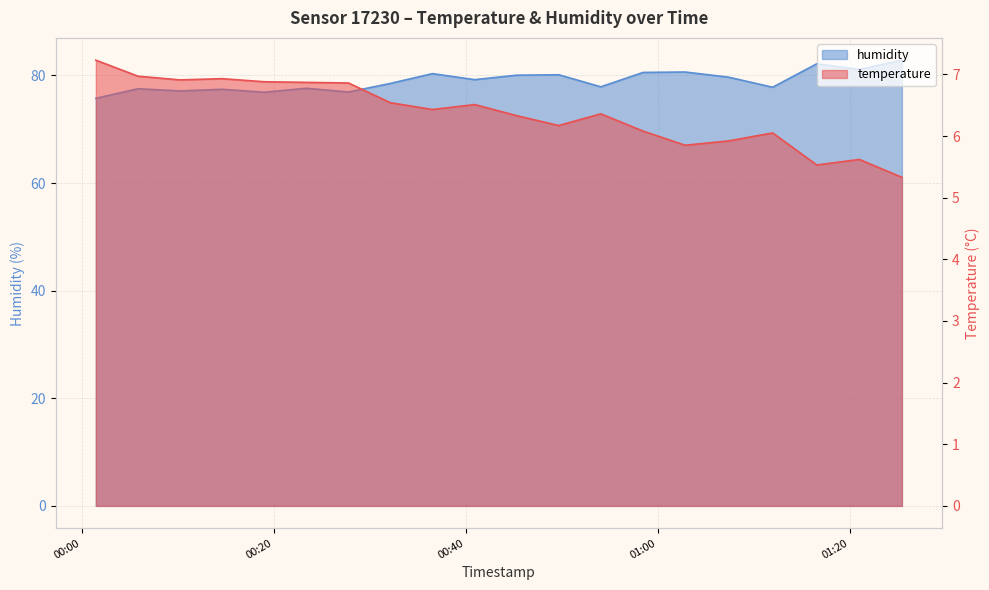

How many interior local peaks does the humidity series have?

7